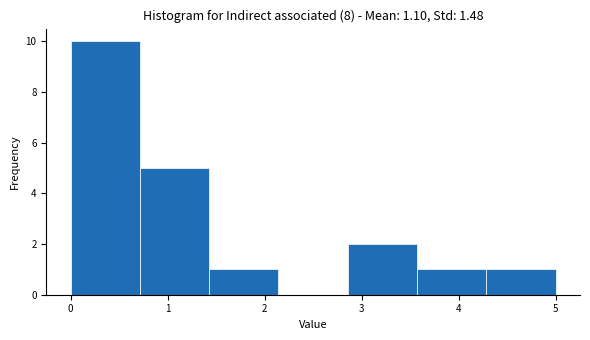

How tall is the bar that spans 2.9 to 3.6 on the x-axis? Neither the bar edges nor the heights are printed on the chart, so give them approximately, as read against the axes.

2